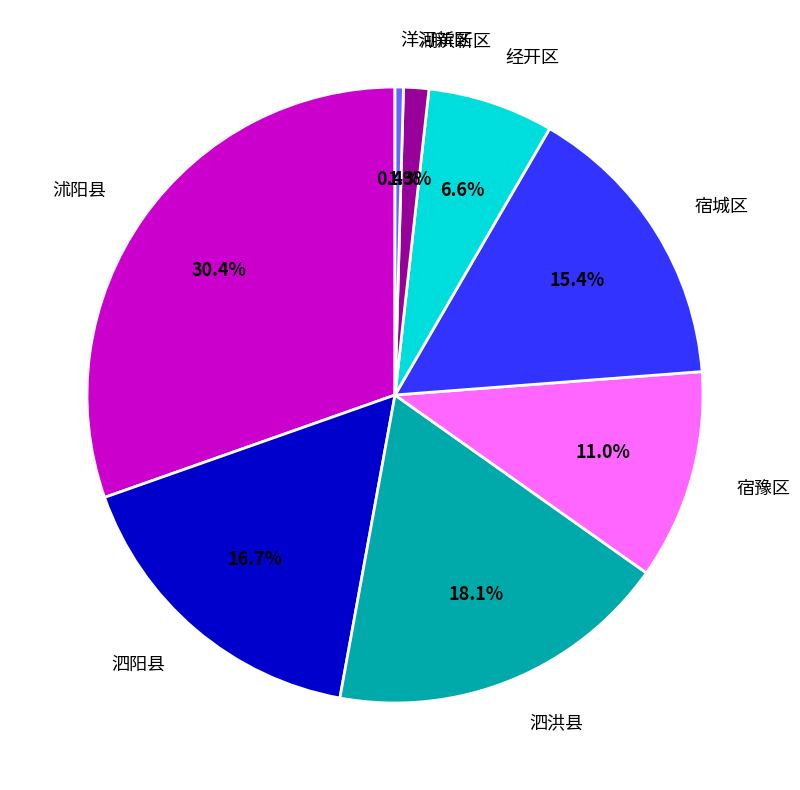

To the nearest percent, what percentage of the pie is 湖滨新区?

1%